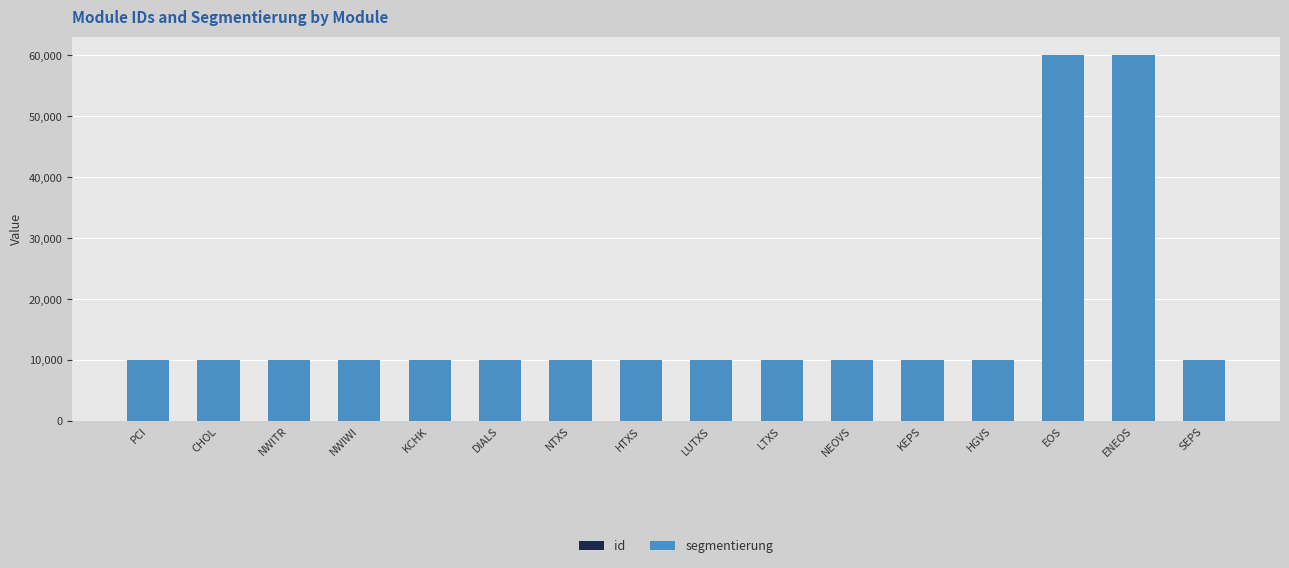

Are the bars horizontal?

No